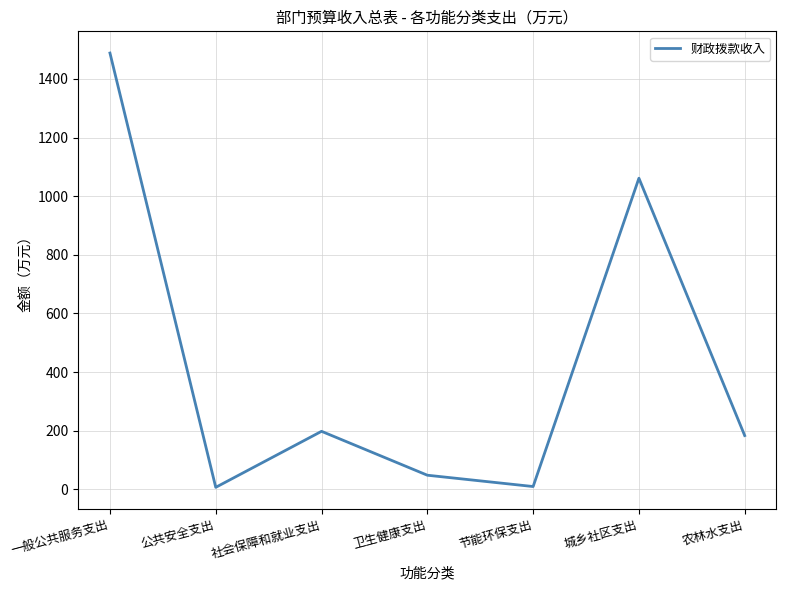

The value at 农林水支出 is 183.8. True or false?

True